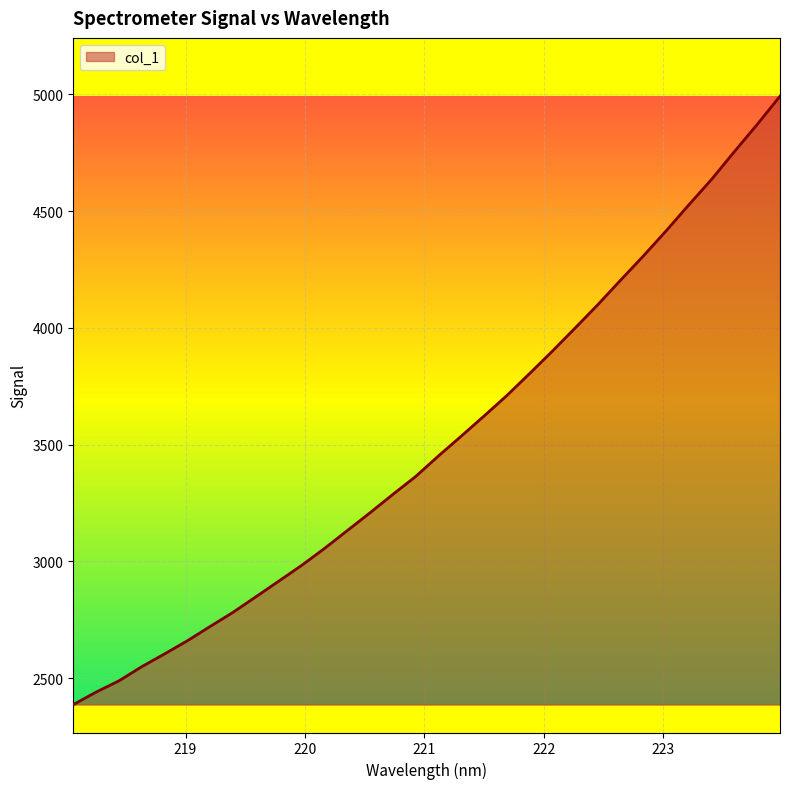

What is the difference between the maximum and minimum values?

2605.7